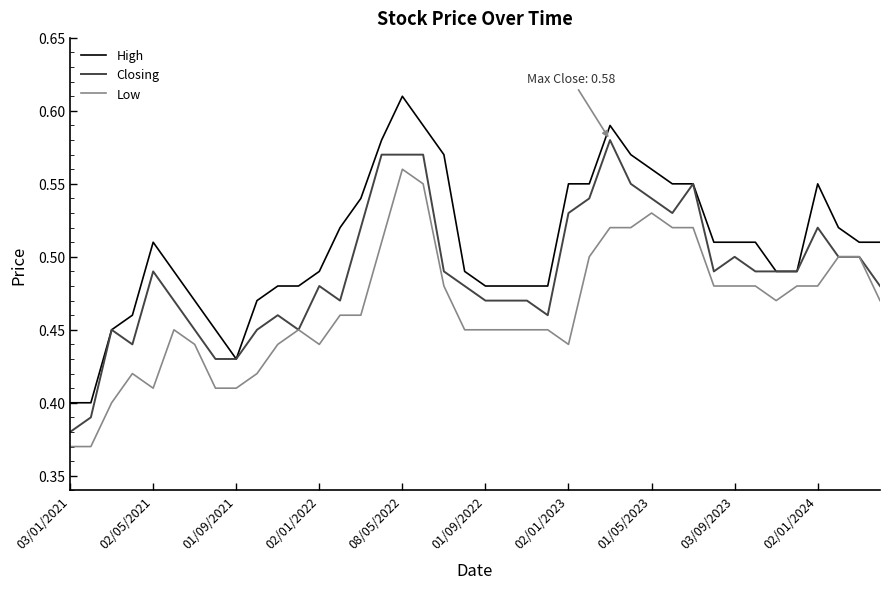

List the series in order of their peak value, highest first.

High, Closing, Low